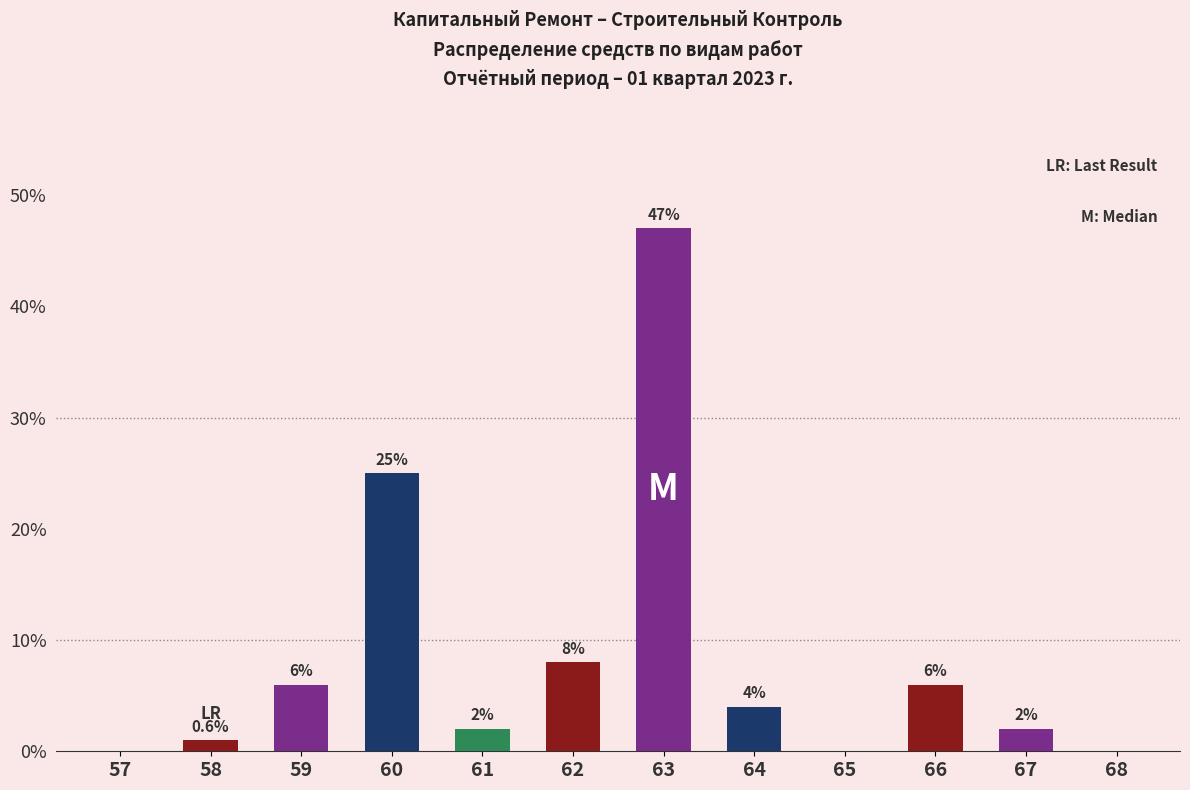

Reading right to left, extract all data points from this chart.

68=0	67=2	66=6	65=0	64=4	63=47	62=8	61=2	60=25	59=6	58=1	57=0